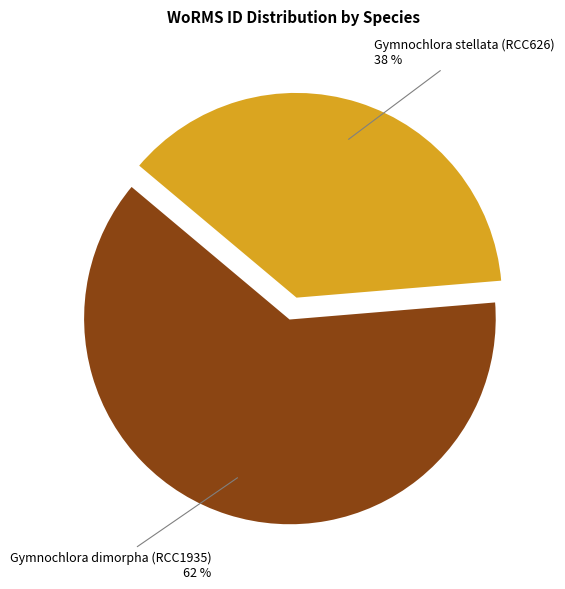

To the nearest percent, what is the average slice percentage?

50%